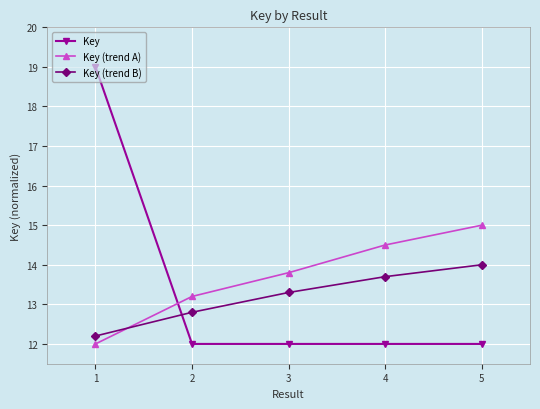

True or false: Key (trend A) has a value of 21.7 at 1.

False